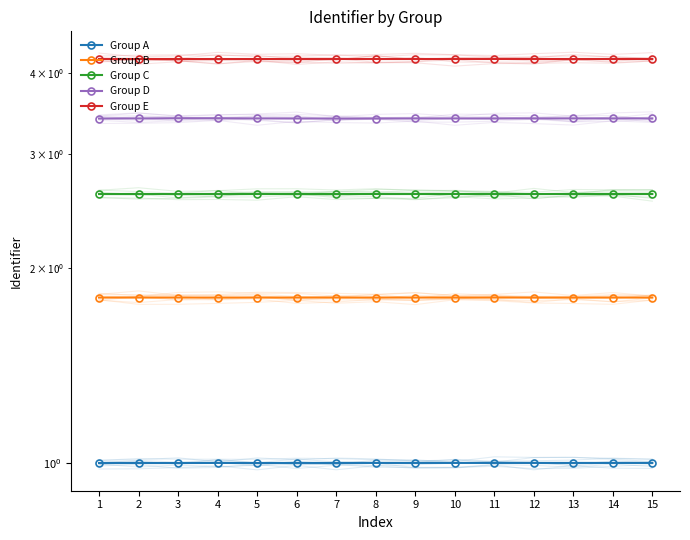

Which series has the largest total across all categories?

Group E